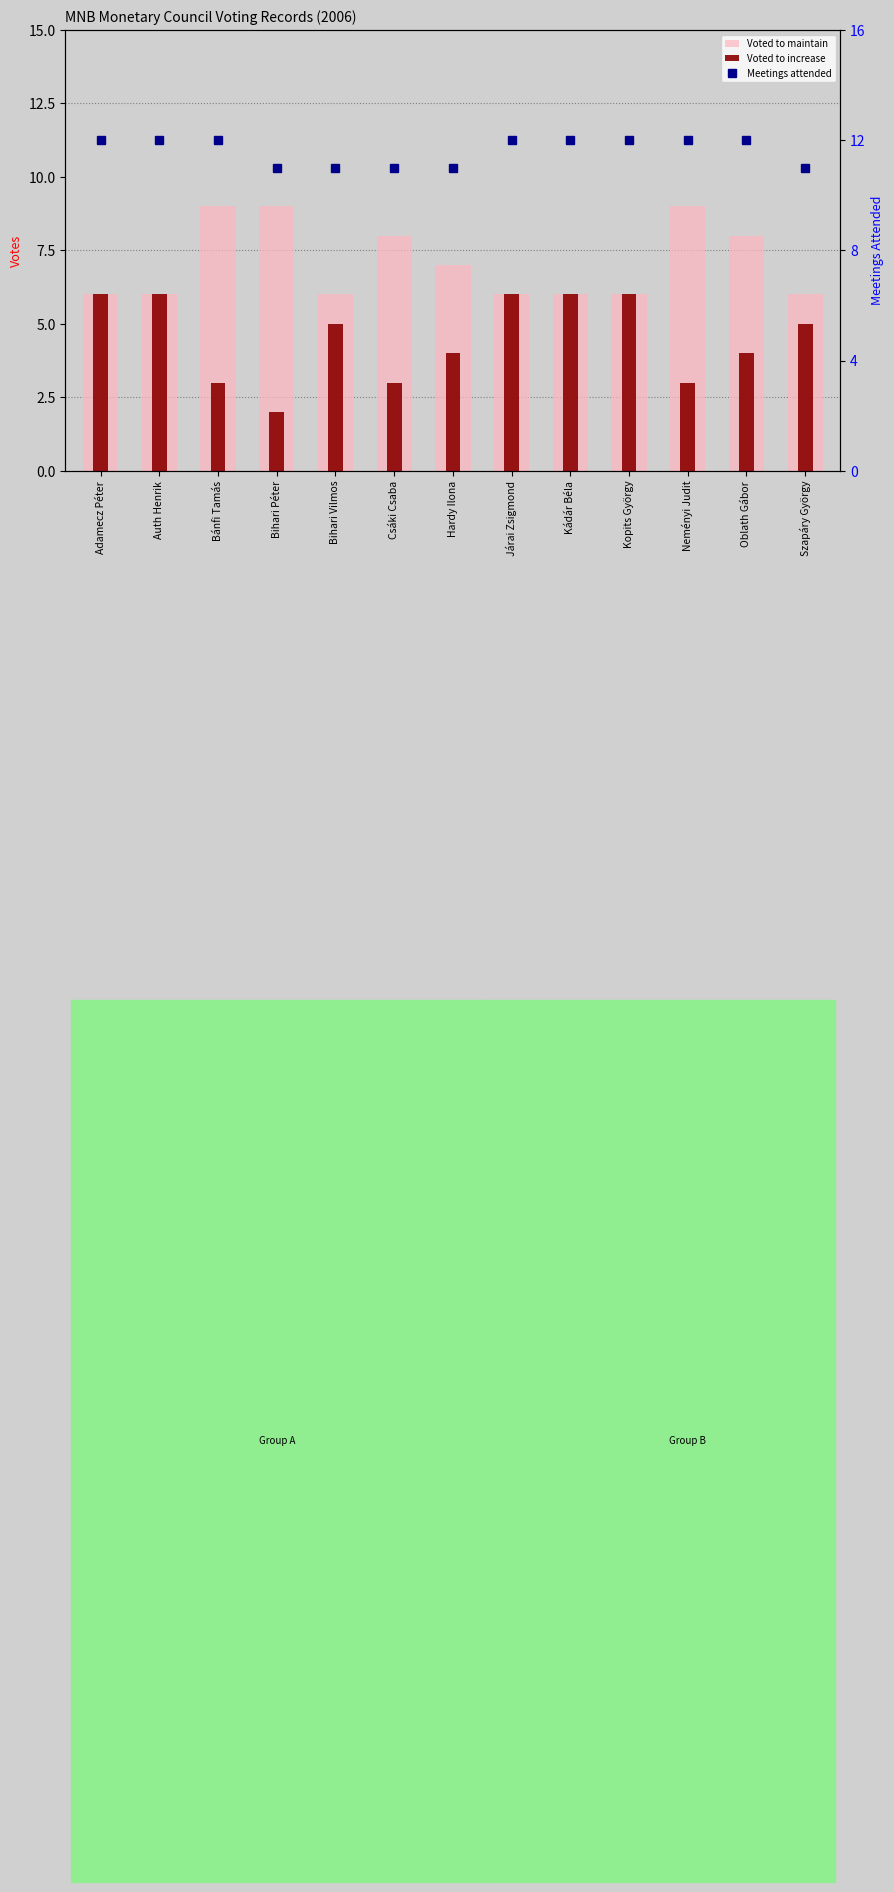

What position from the left is Kádár Béla?

9